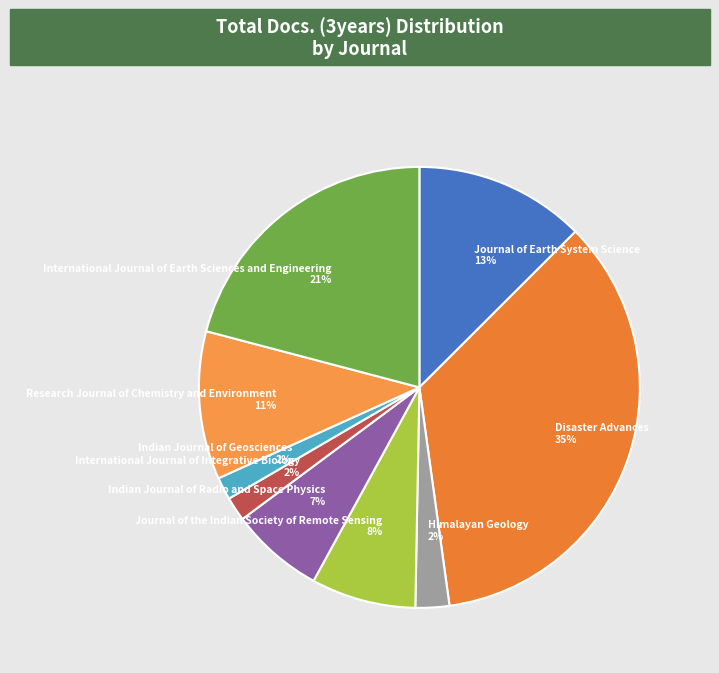

Is there any slice that represents more than half of the pie?

No